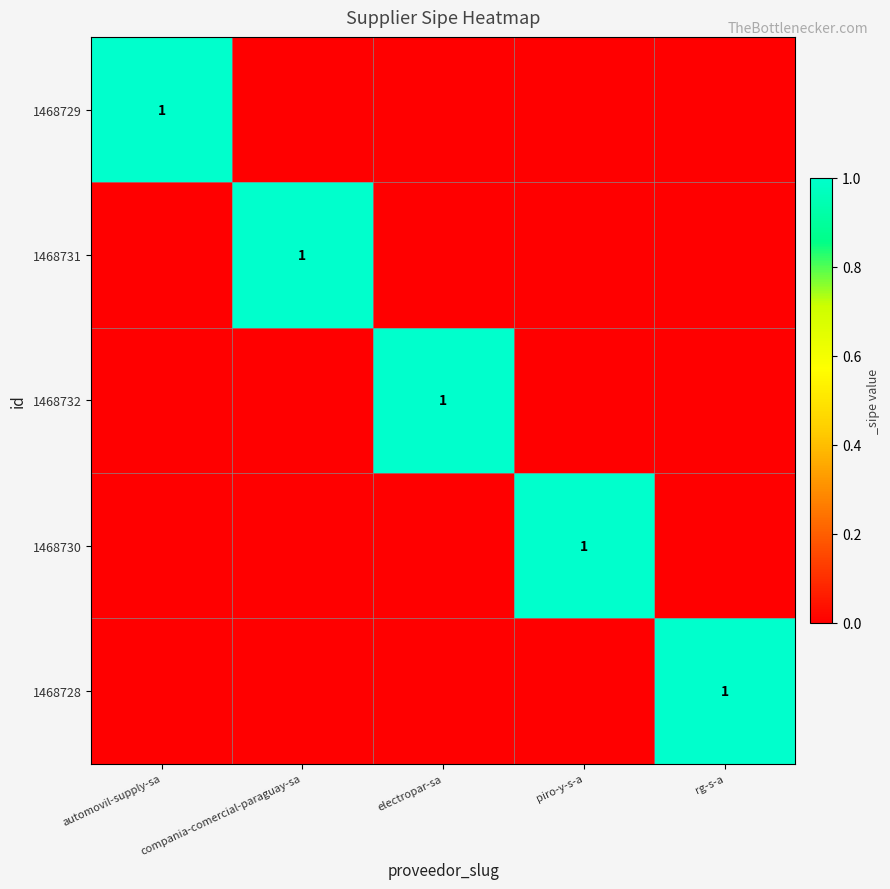

What is the total value across all series at piro-y-s-a?

1